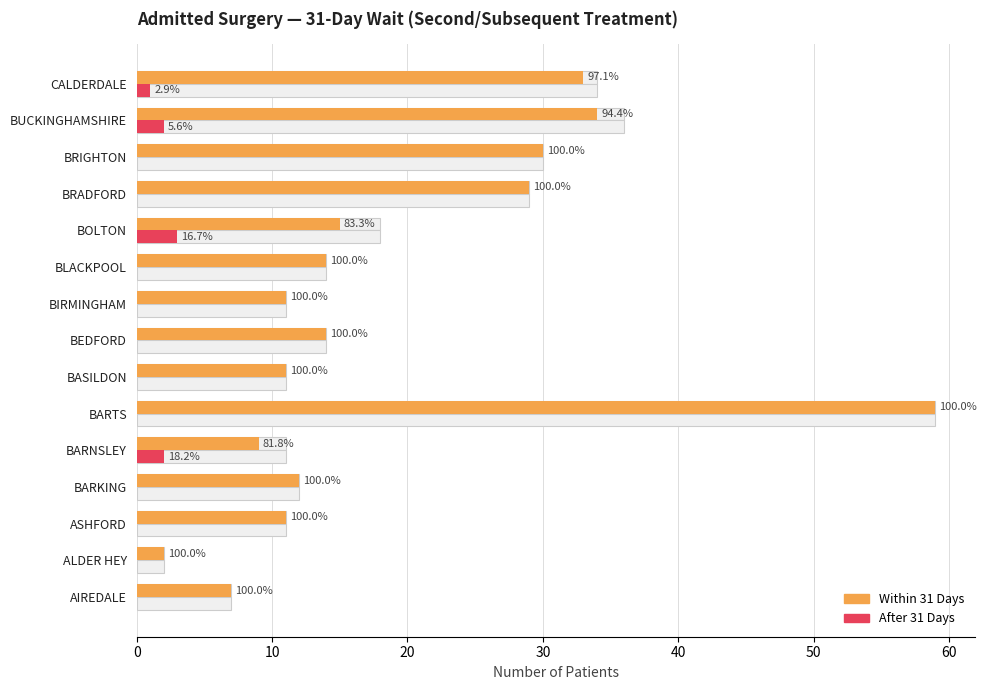

How many groups of bars are there?

15